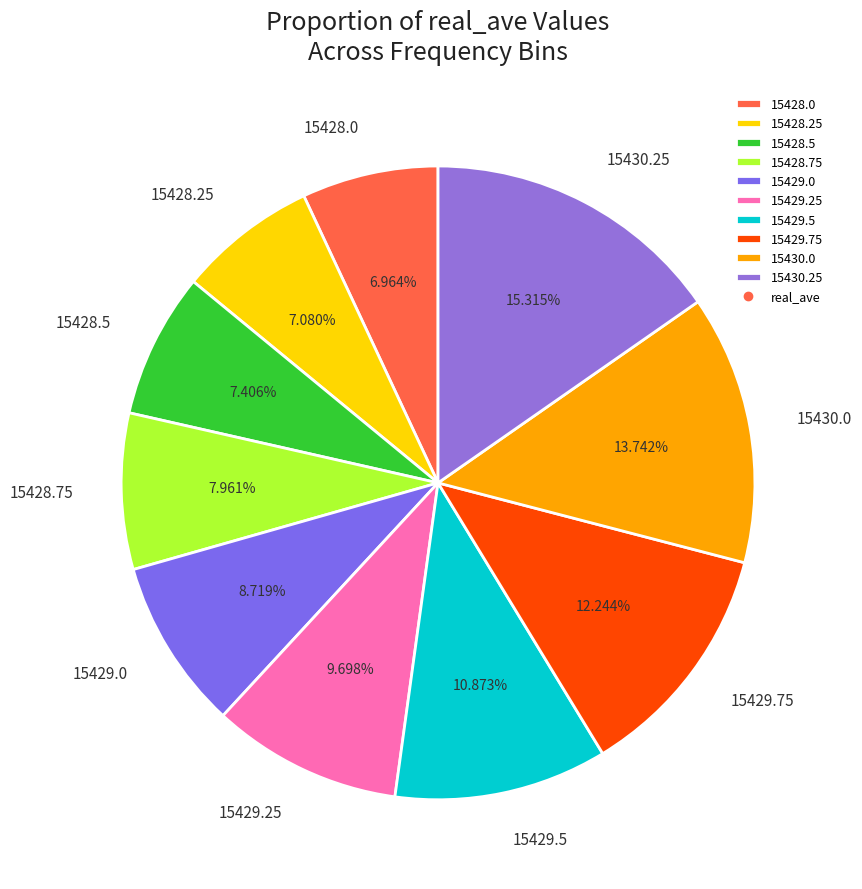

Does 15428.0 account for over 50% of the chart?

No